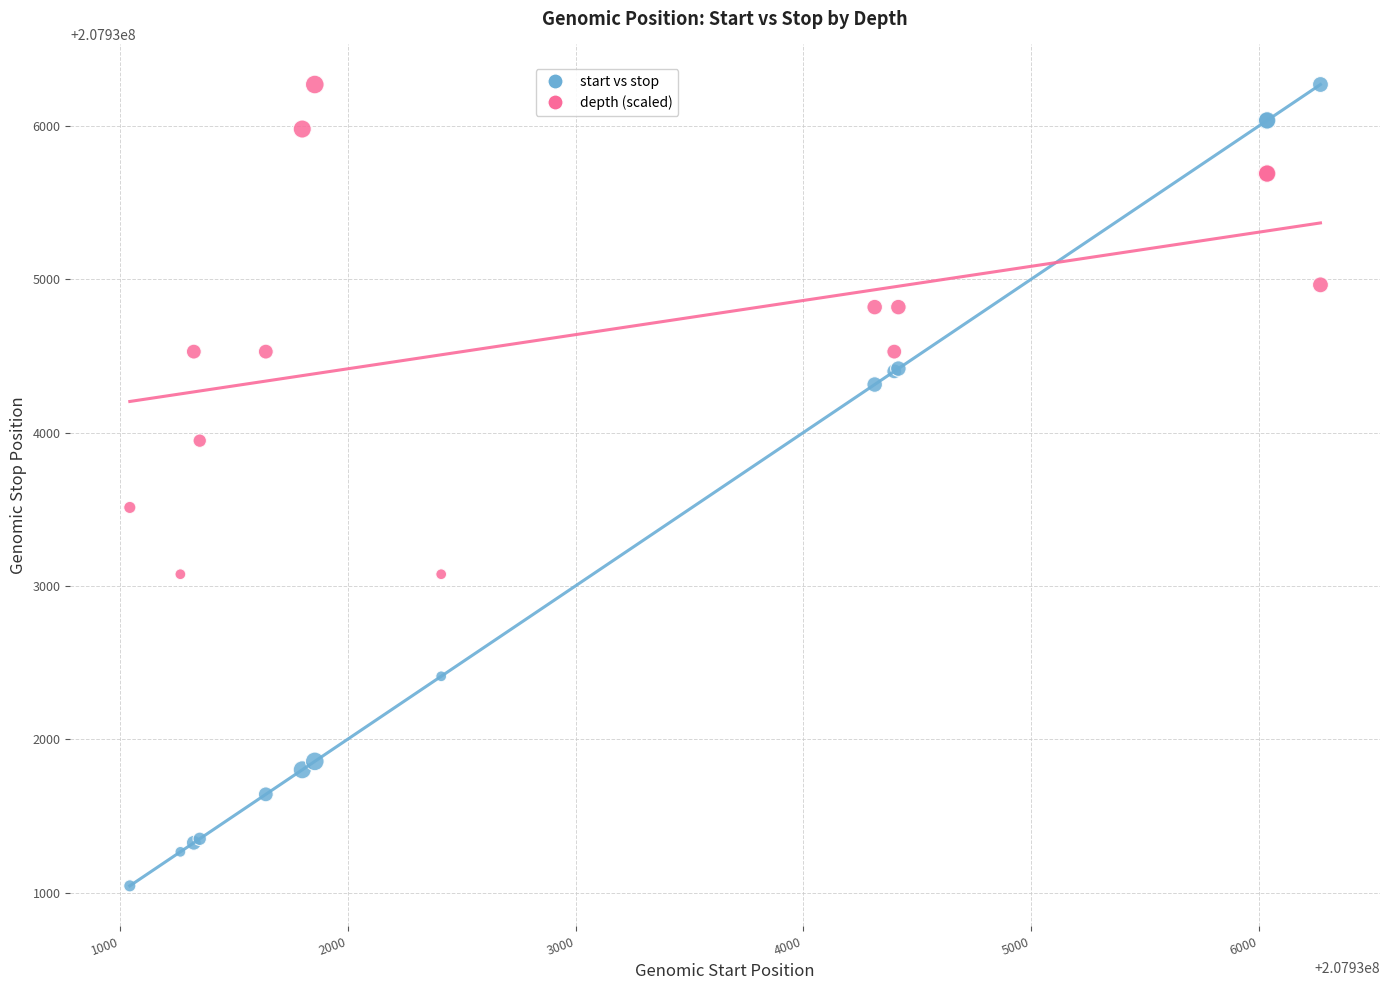

Which series reaches the minimum Y coordinate?

start vs stop